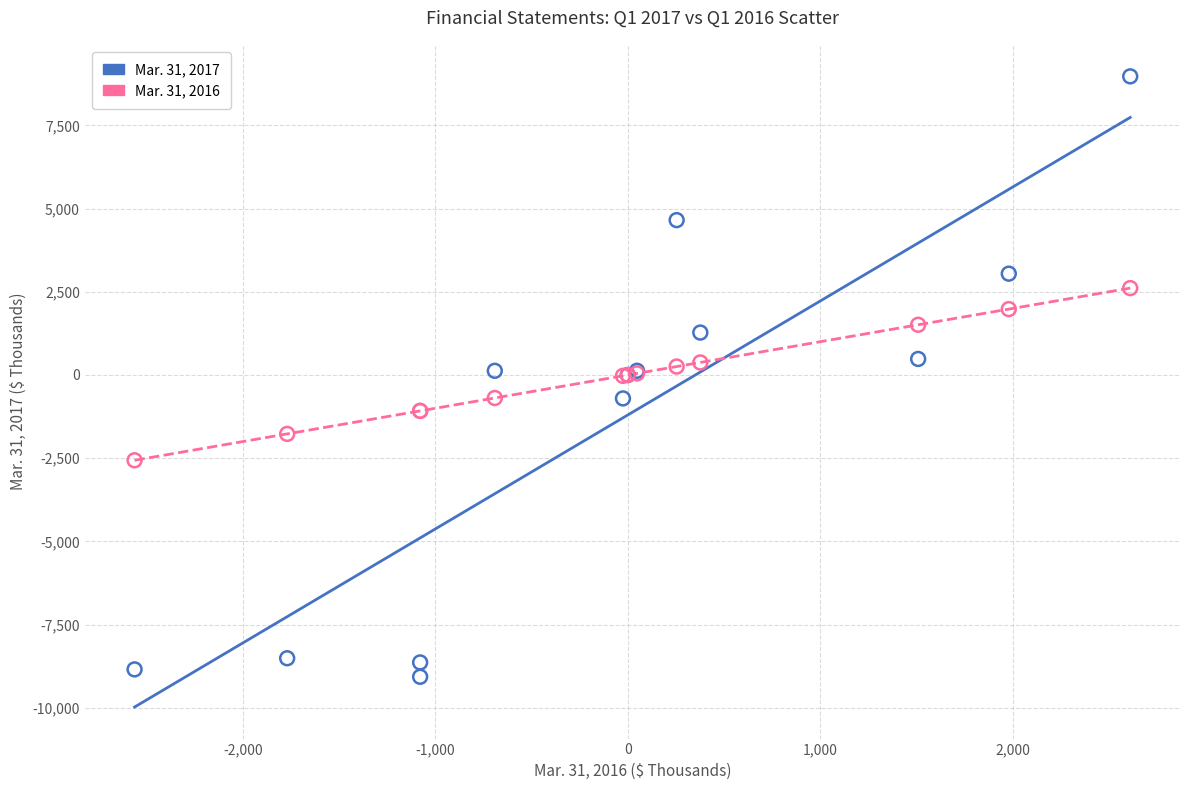

What is the X range (max minus min) for the scatter plot?

5174.0